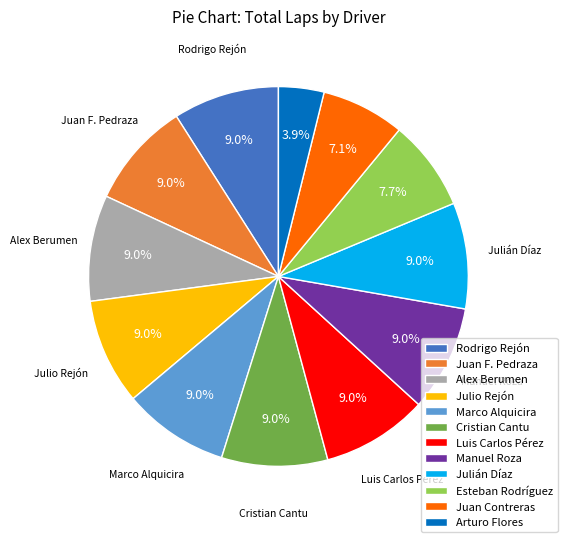

To the nearest percent, what percentage of the pie is Juan Contreras?

7%